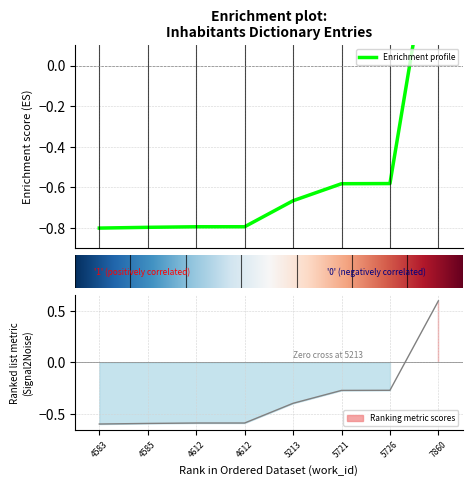

Reading left to right, extract all data points from this chart.

4583=-0.6	4585=-0.6	4612=-0.6	4612=-0.6	5213=-0.4	5721=-0.3	5726=-0.3	7860=0.6